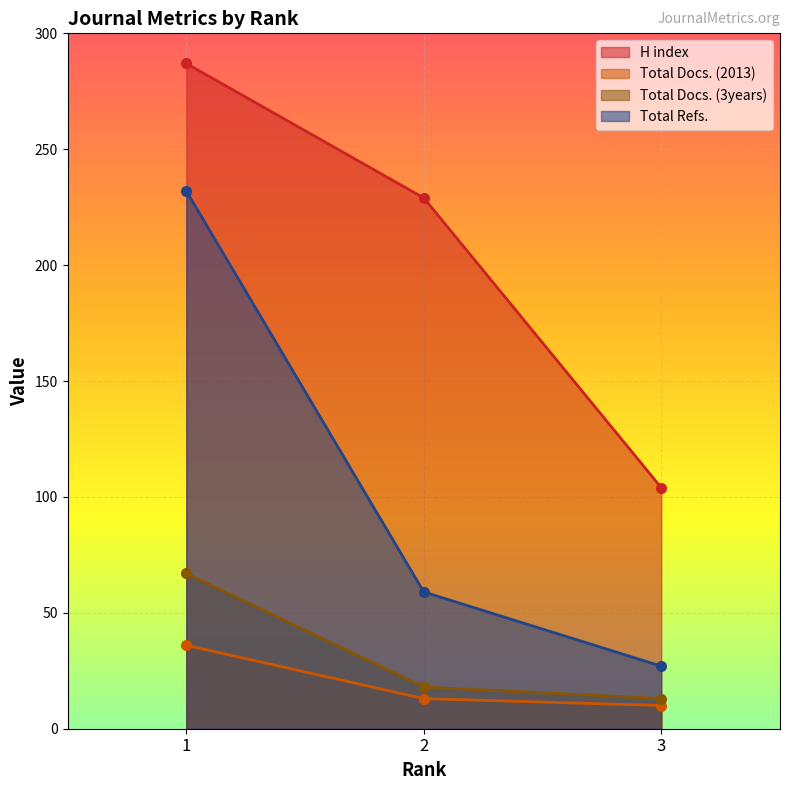

Which series has the widest spread of values?

Total Refs.